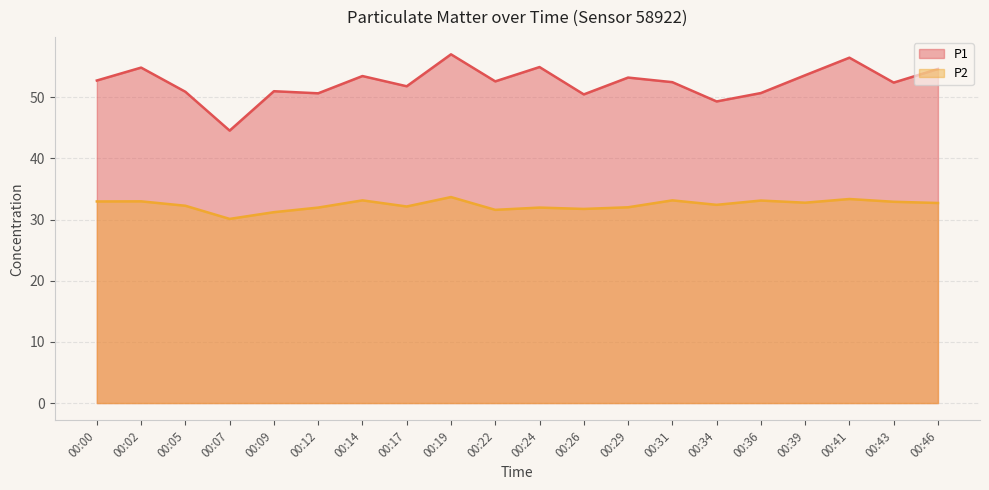

Which category has the highest value across all series?

00:19